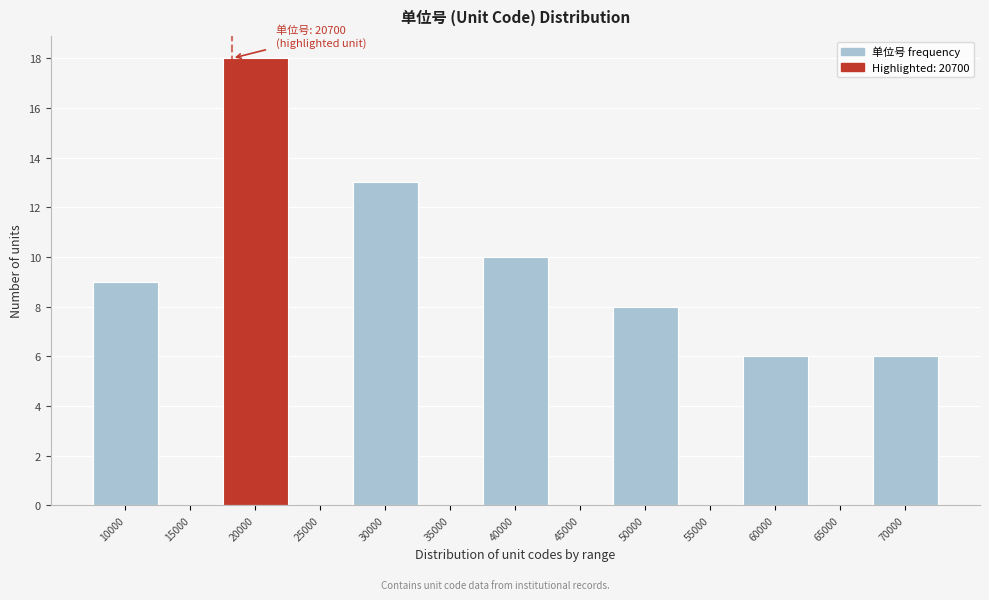

Reading left to right, list all the values displayed in this chart.

10000=9	15000=0	20000=18	25000=0	30000=13	35000=0	40000=10	45000=0	50000=8	55000=0	60000=6	65000=0	70000=6